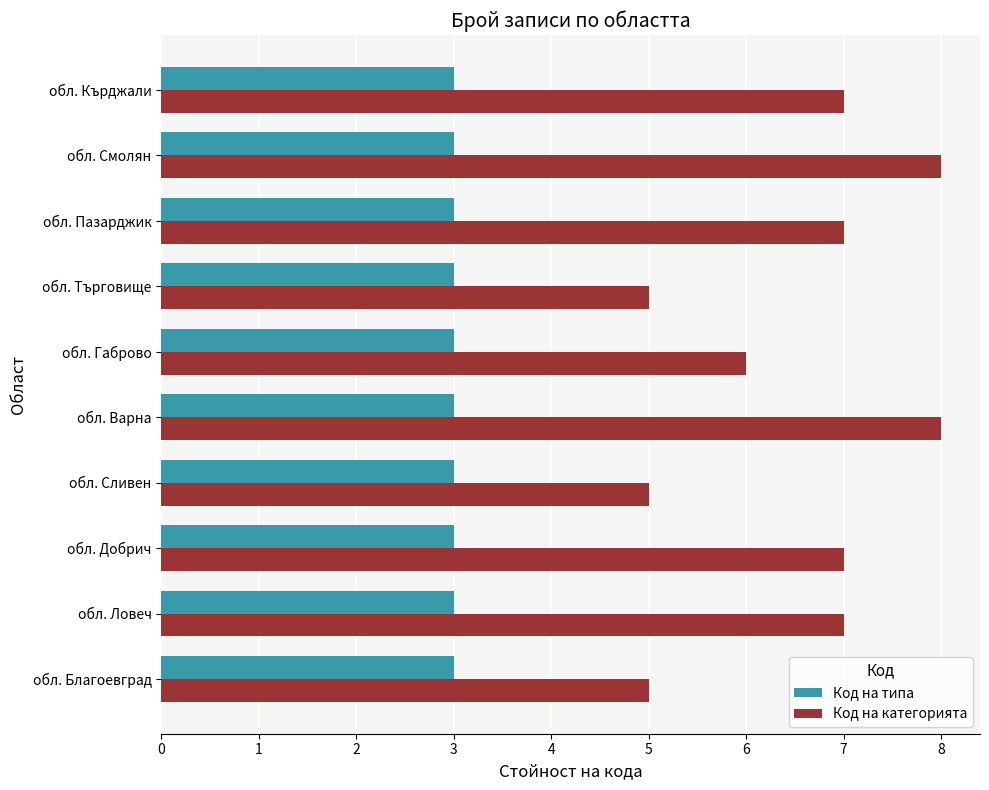

The value of Код на категорията at обл. Варна is 12. True or false?

False